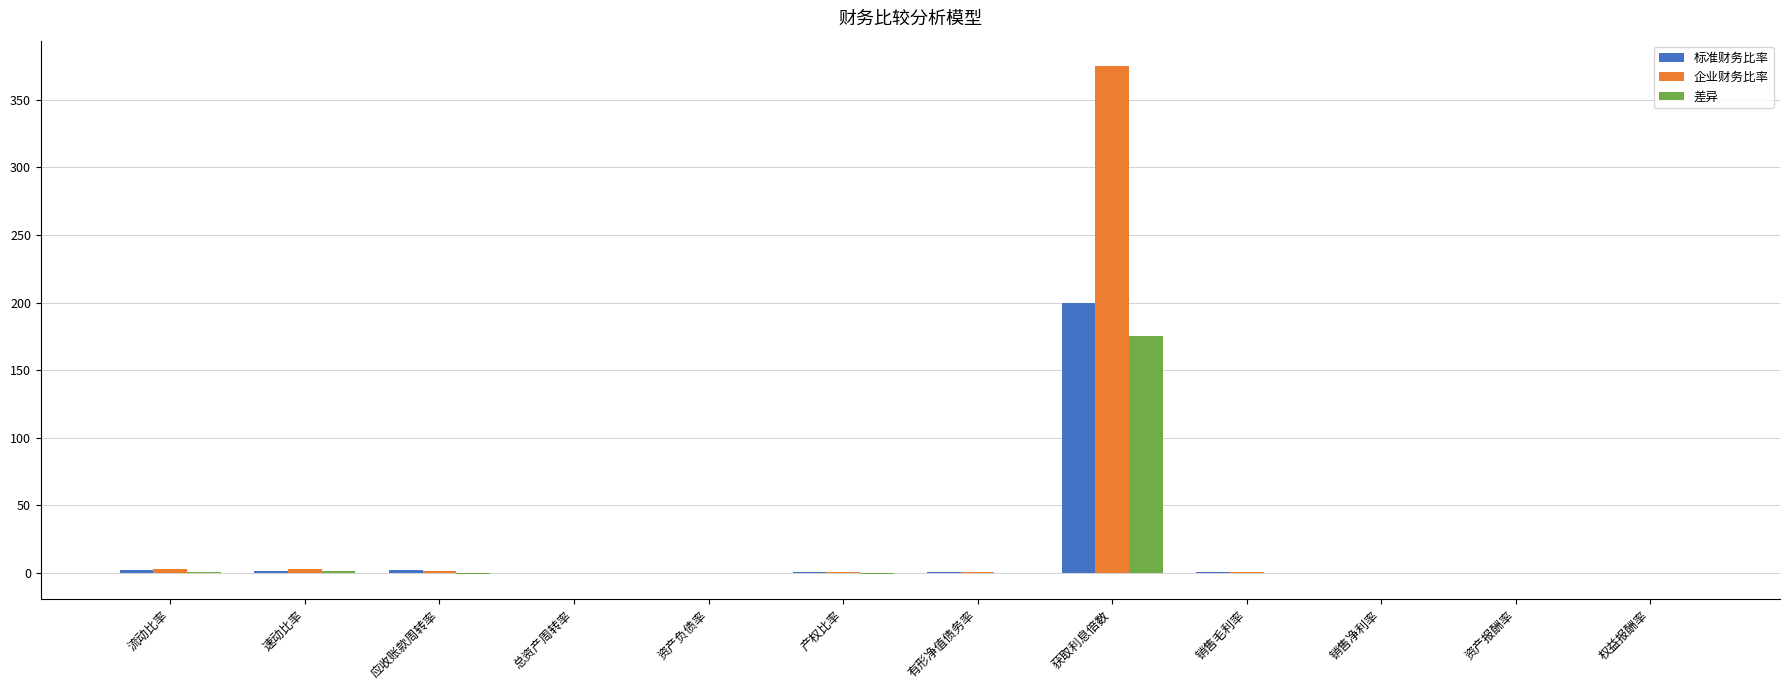

What is the sum of all 标准财务比率 values?

208.7